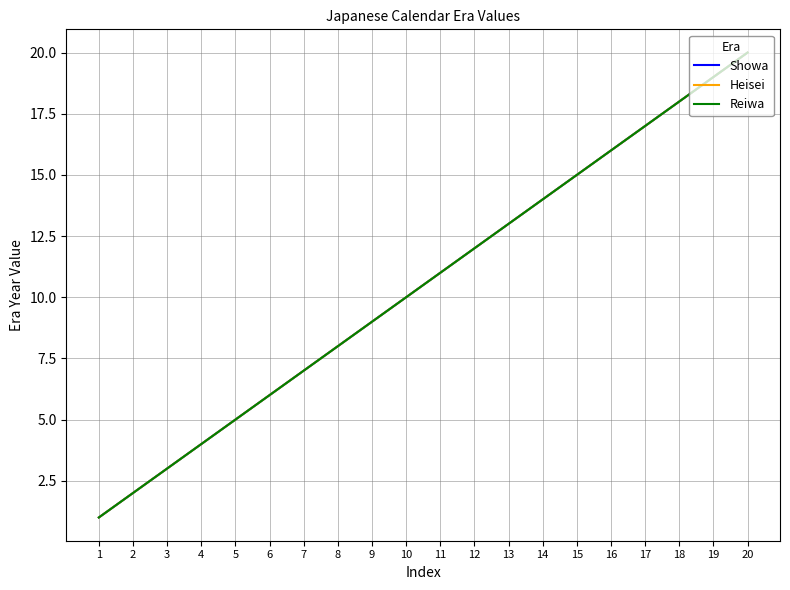

True or false: Heisei and Showa intersect in this chart.

False